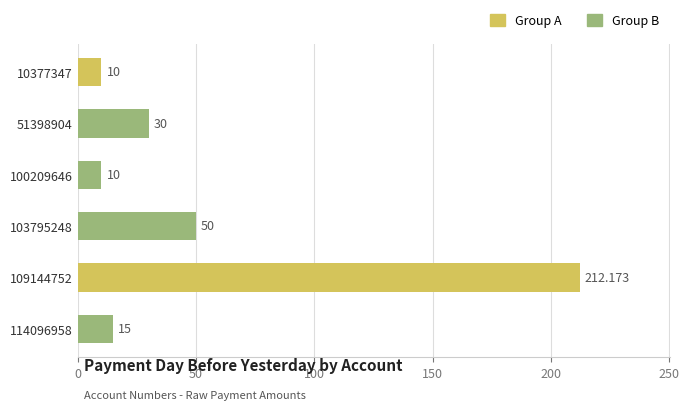

How many distinct data groups are displayed?

1